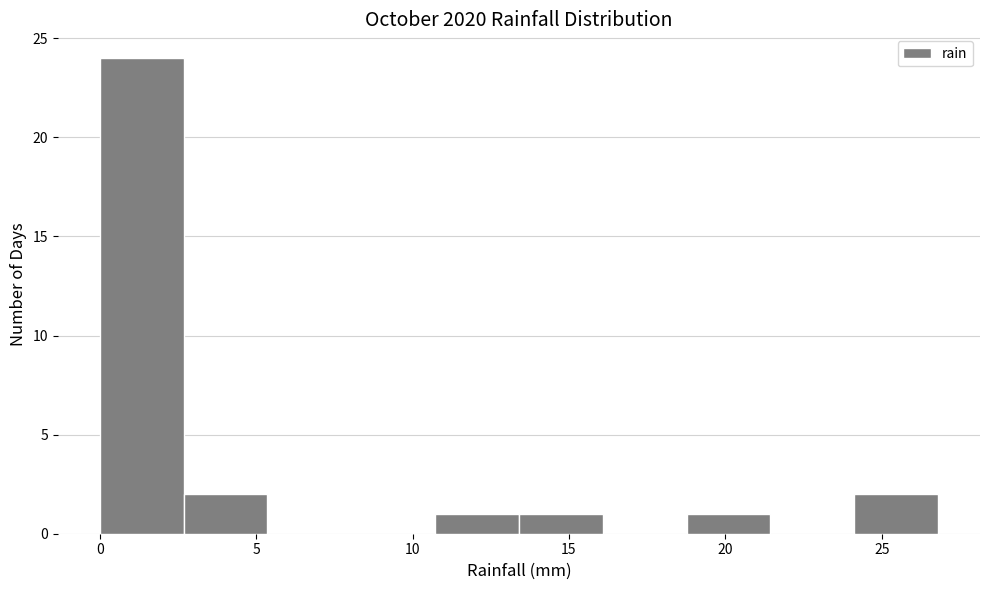

Reading left to right, list every bar in this chart as the range it spans on the x-axis followed by its height. Neither the bar edges nor the heights are printed on the chart, so give them approximately, as read against the axes.

0.0 to 2.5: 24
2.5 to 5.5: 2
5.5 to 8.0: 0
8.0 to 10.5: 0
10.5 to 13.5: 1
13.5 to 16.0: 1
16.0 to 19.0: 0
19.0 to 21.5: 1
21.5 to 24.0: 0
24.0 to 27.0: 2